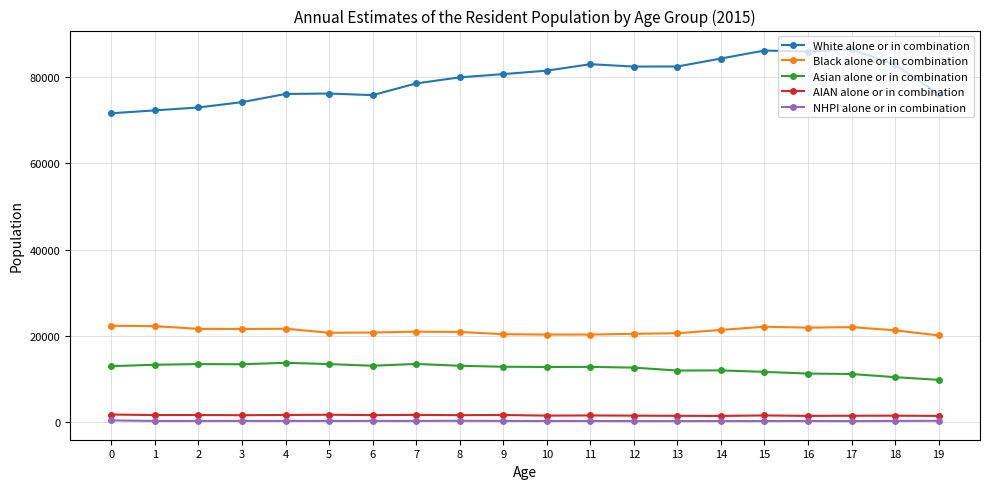

What is the value of the White alone or in combination point at the 14th from the left?

82443